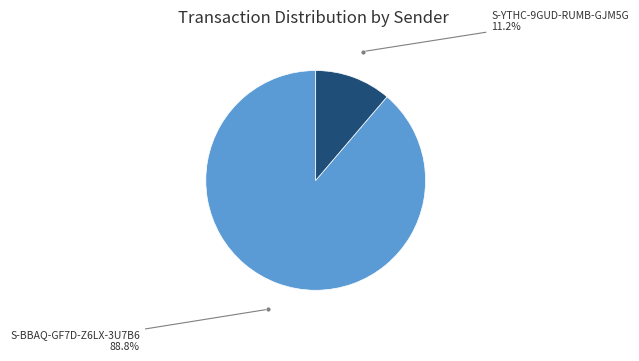

Is there any slice that represents more than half of the pie?

Yes